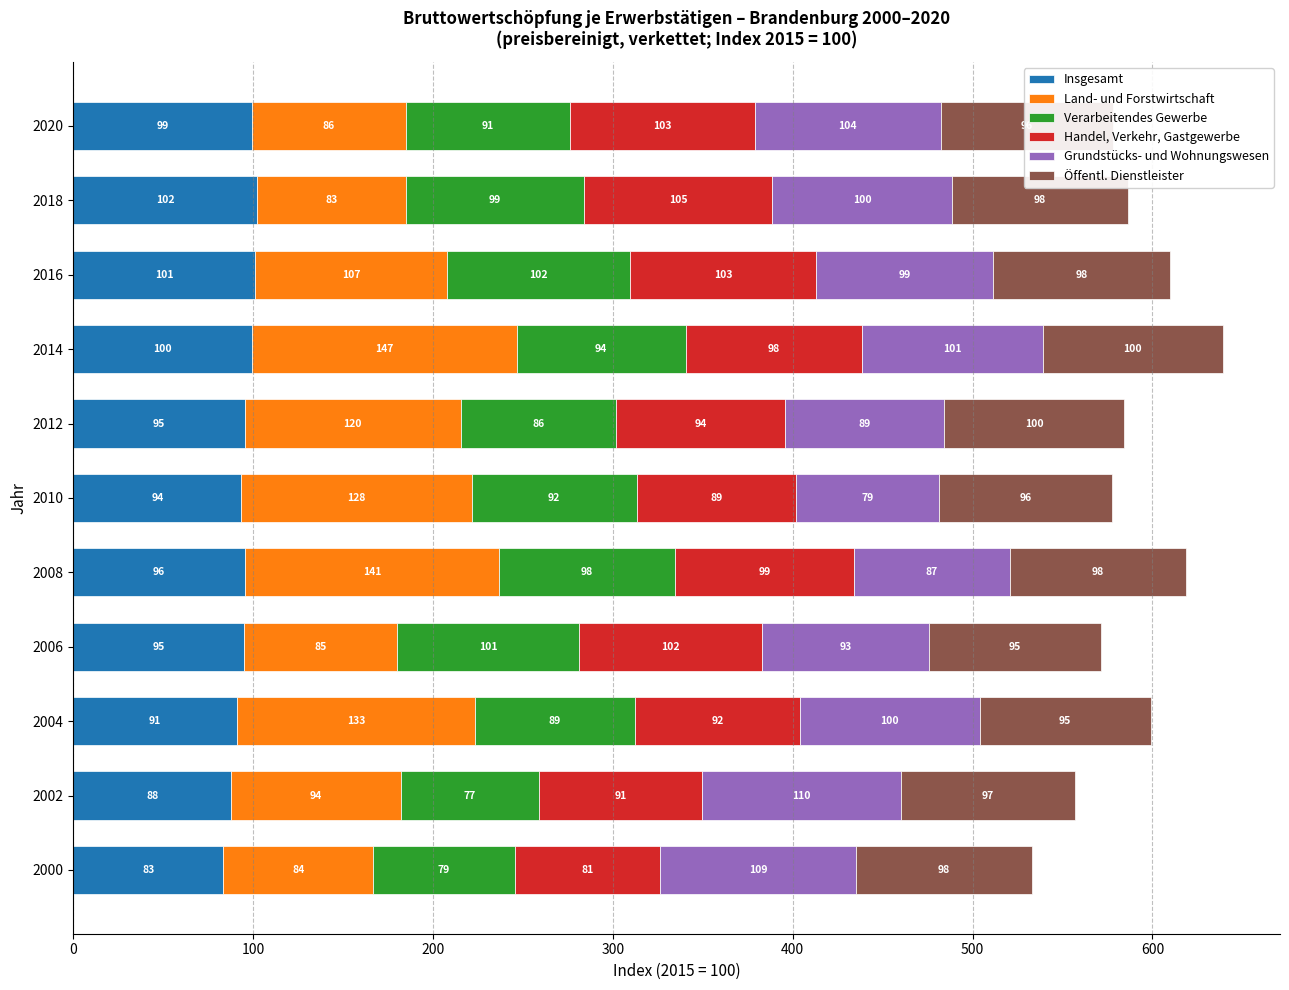

At which label is Insgesamt closest to 92?

2004